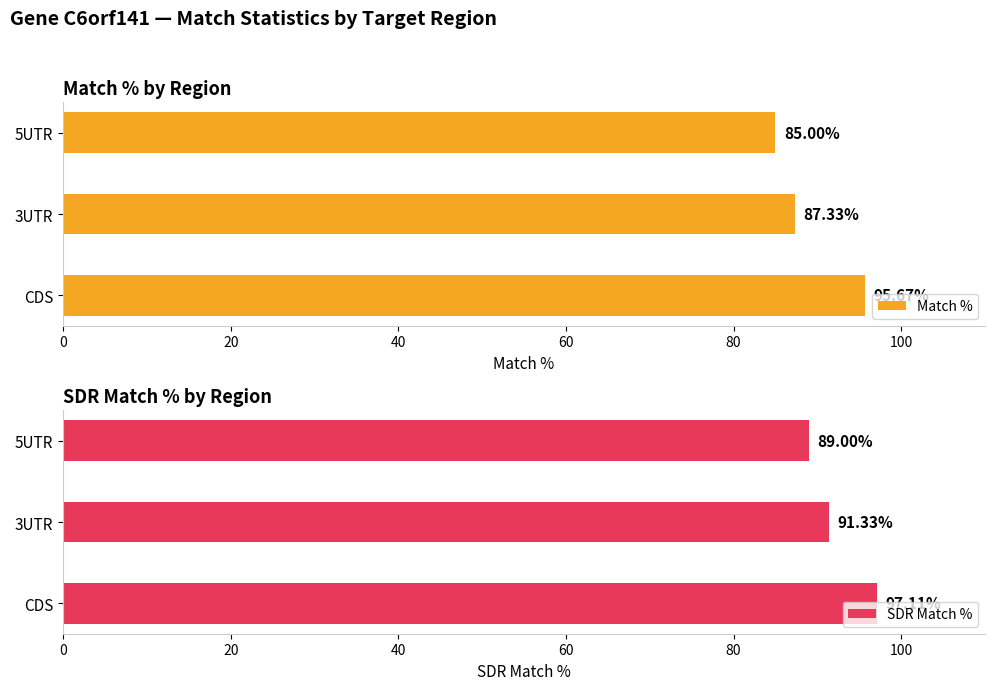

Which series has the largest total across all categories?

SDR Match %